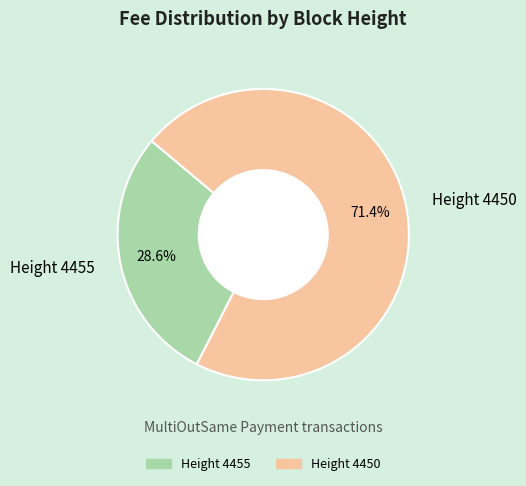

Do Height 4450 and Height 4455 together represent more than half of the pie?

Yes